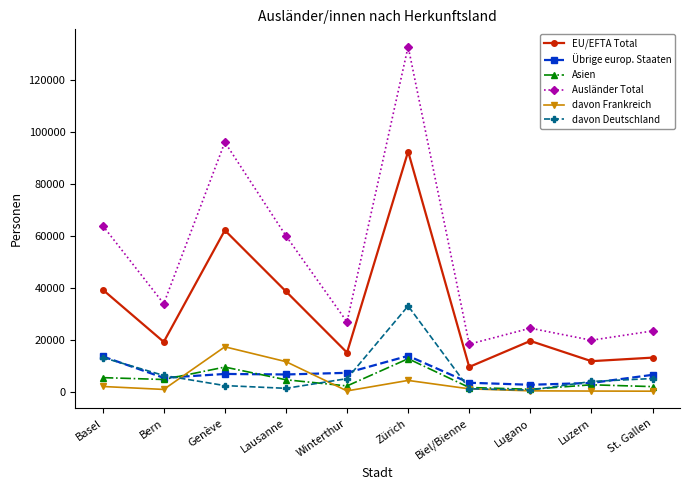

True or false: EU/EFTA Total and davon Frankreich intersect in this chart.

False